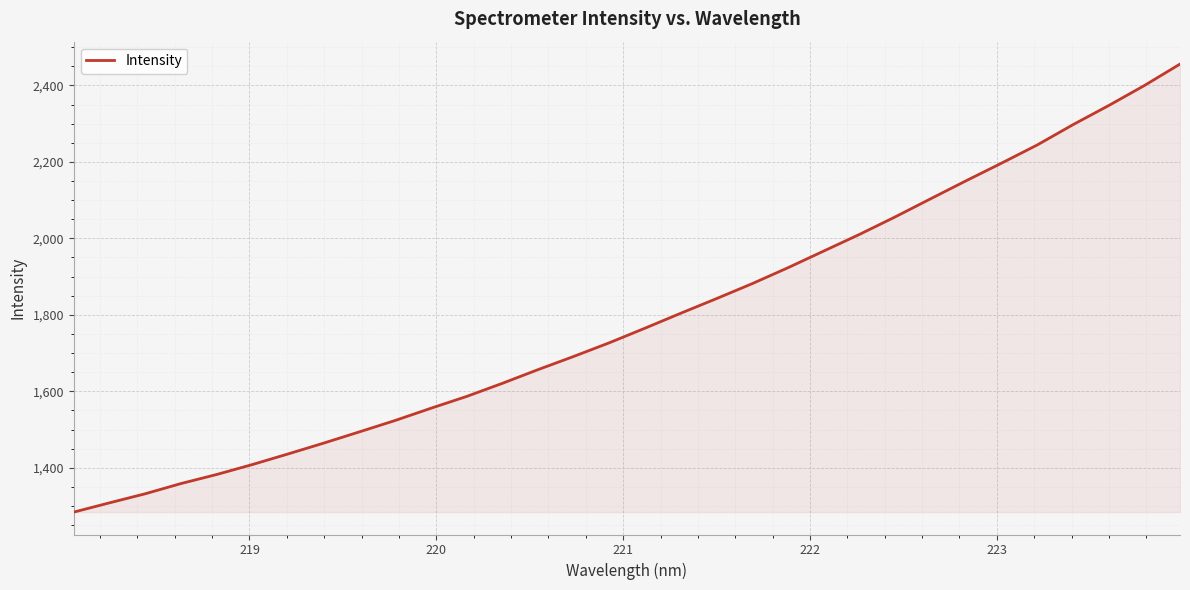

What is the sum of all values?

57276.7